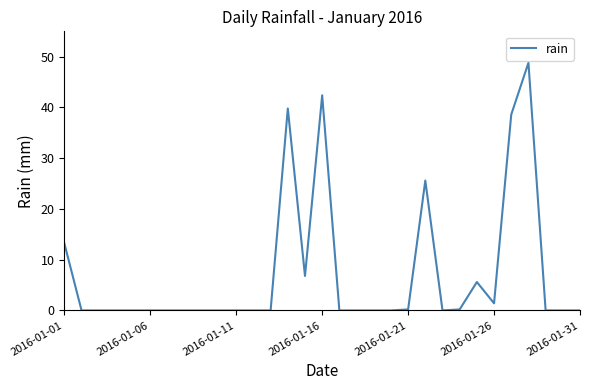

What is the difference between the maximum and minimum values?

48.8